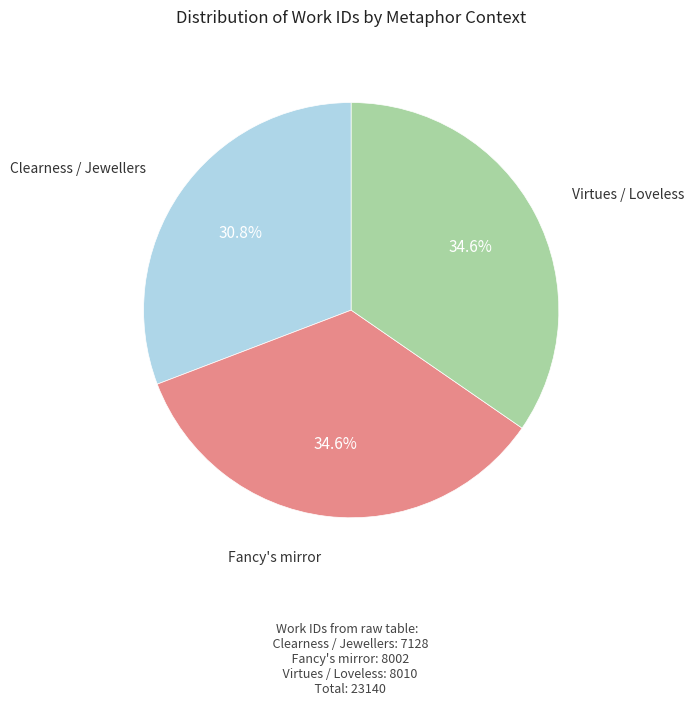

What is the smallest slice in the pie chart?

Clearness / Jewellers